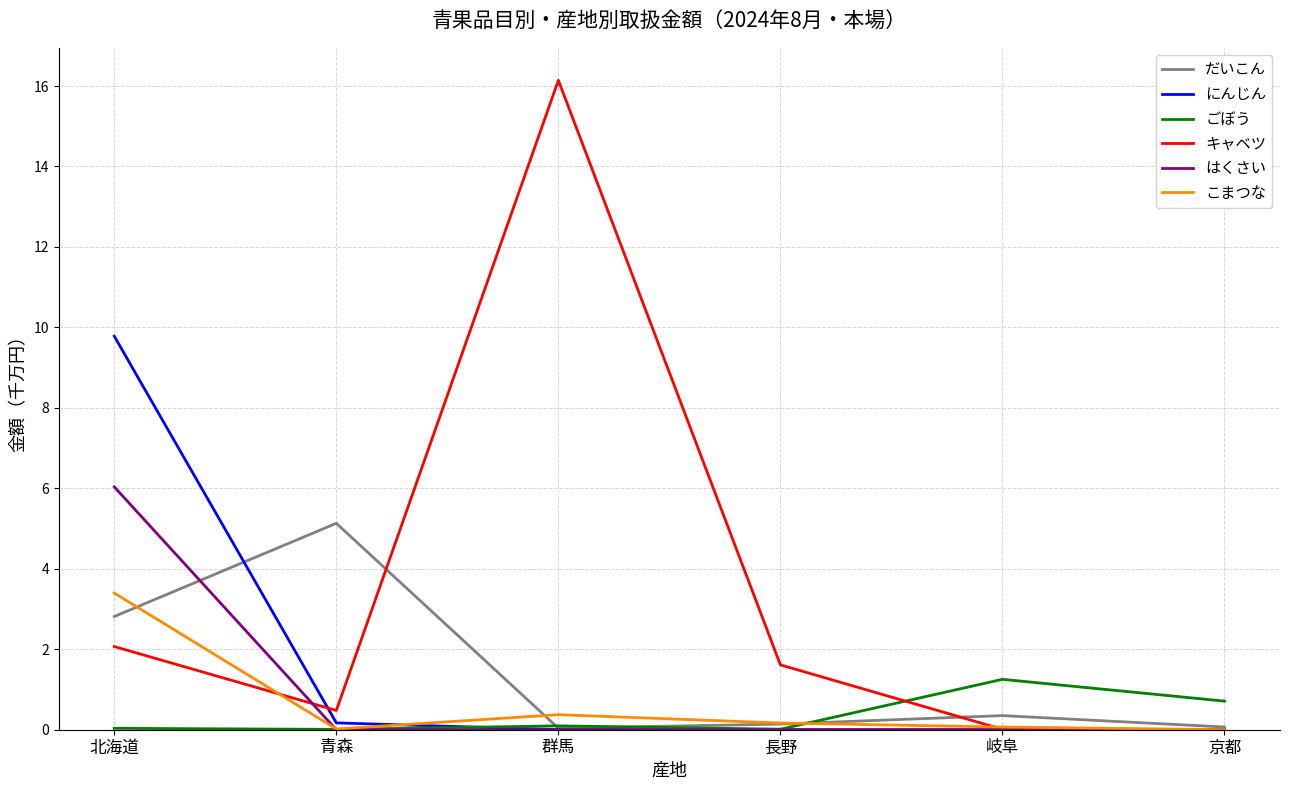

What are all the series names shown in the legend?

だいこん, にんじん, ごぼう, キャベツ, はくさい, こまつな